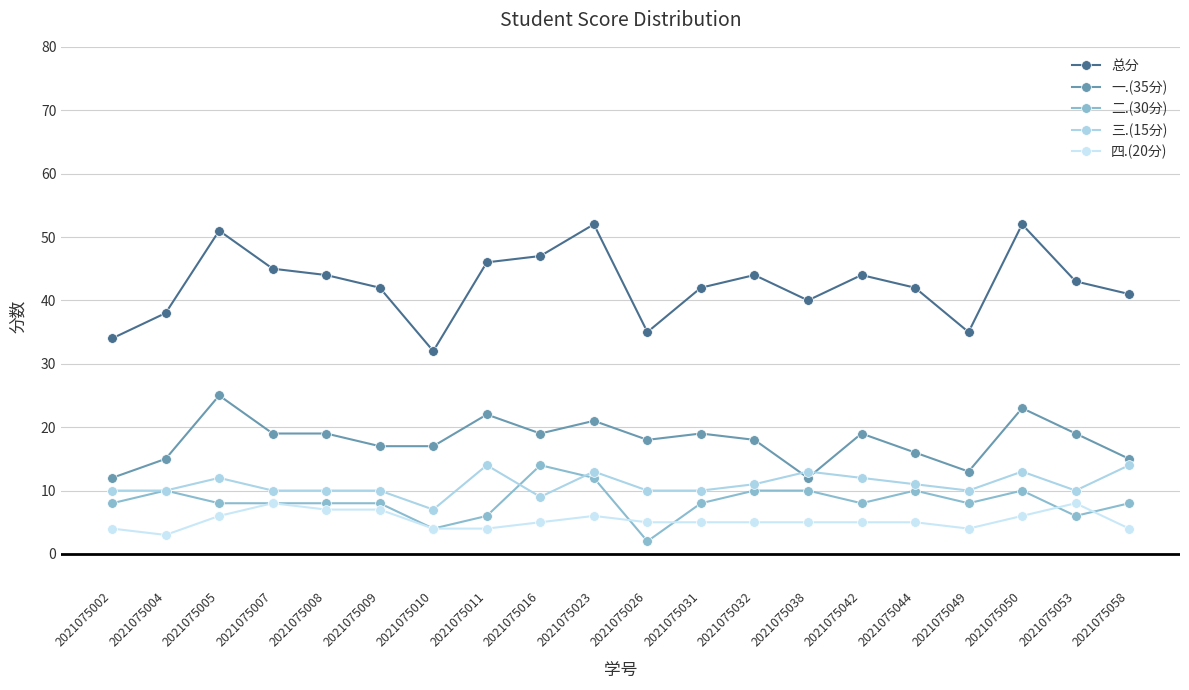

How many distinct data groups are displayed?

5